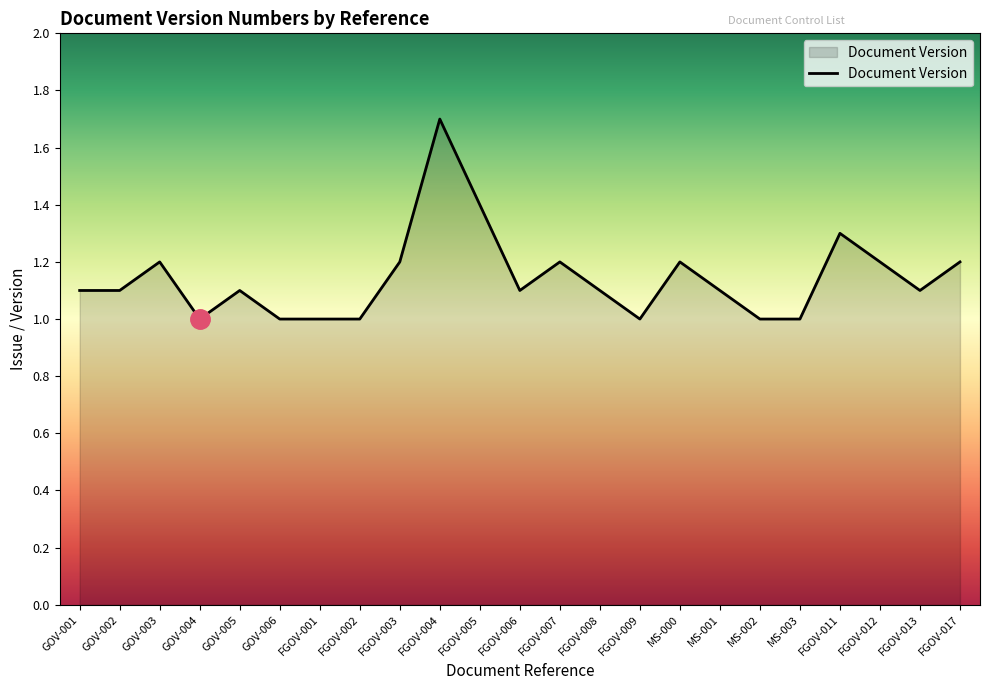

Between GOV-006 and MS-000, which is larger?

MS-000